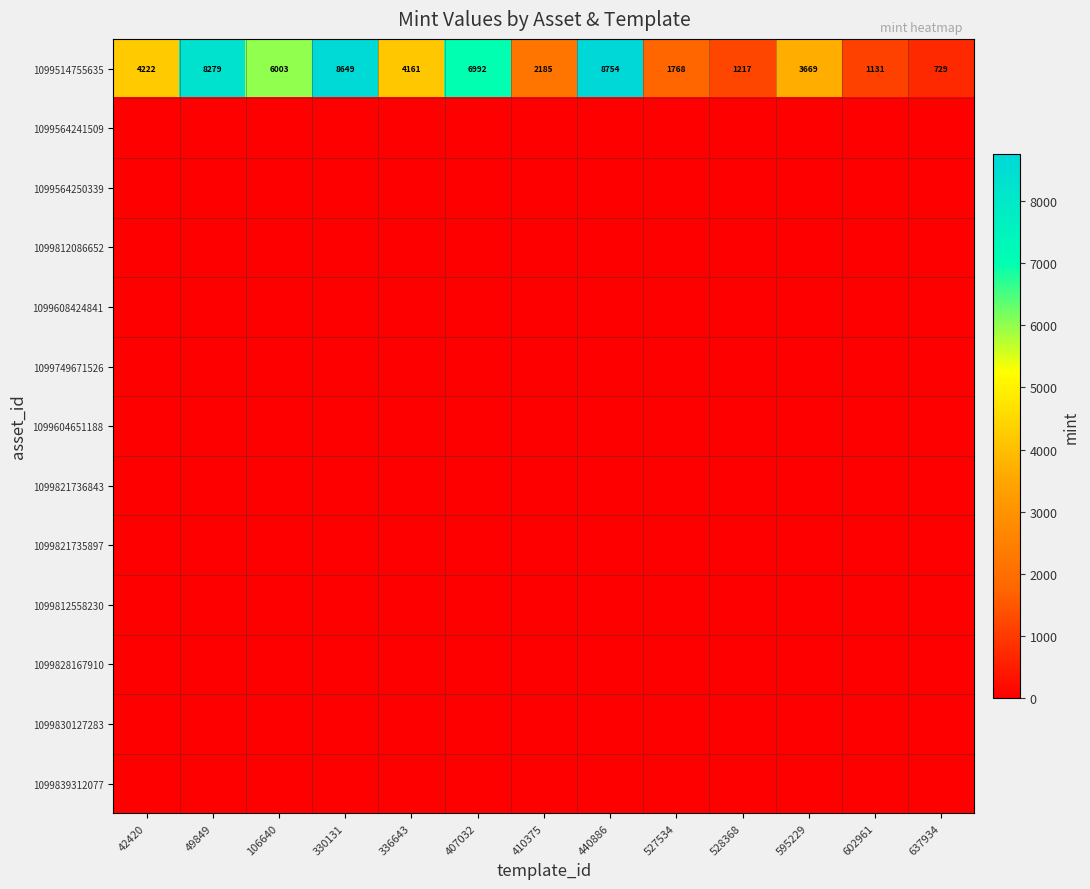

What is the difference between the 1099514755635 values at 407032 and 336643?

2831